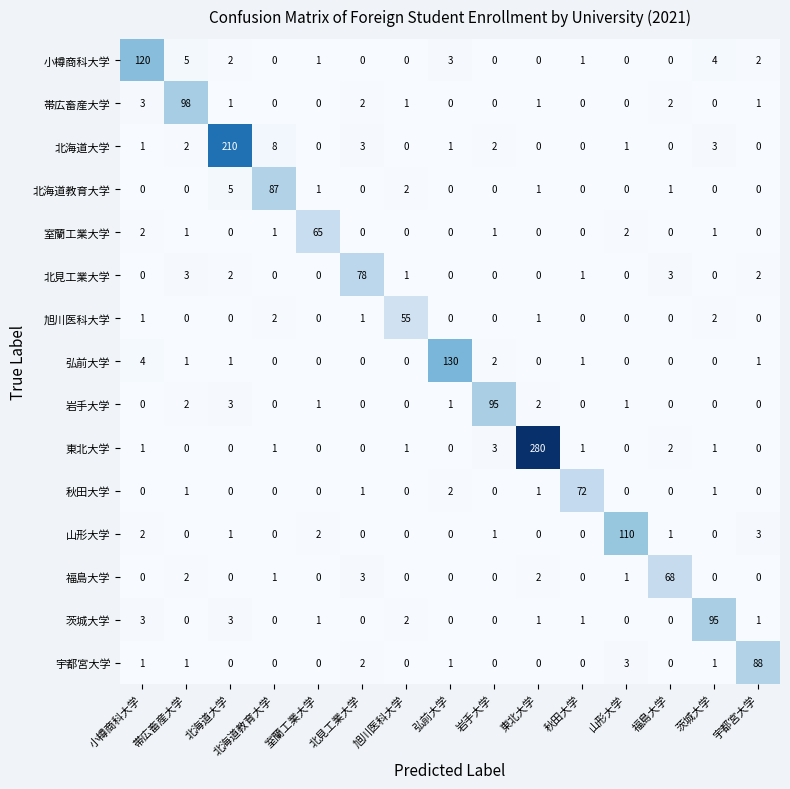

What is the average value of the 北海道教育大学 series?

6